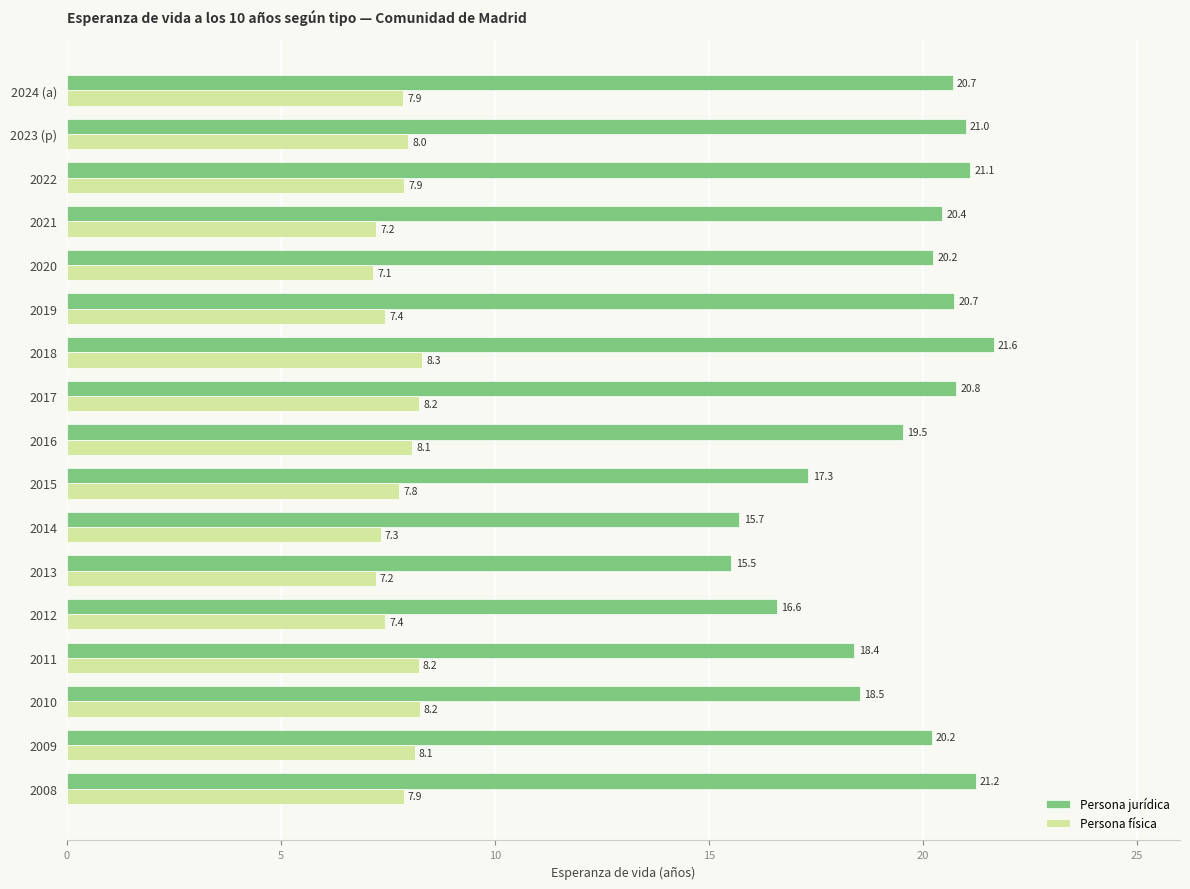

True or false: Persona jurídica has a value of 12.5 at 2011.

False